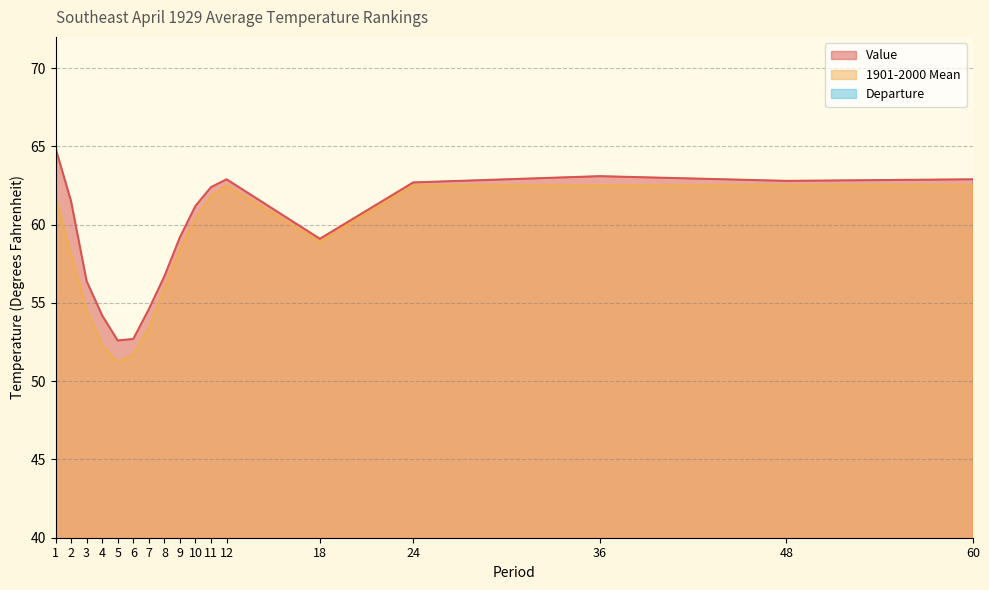

How many series are shown in this chart?

3